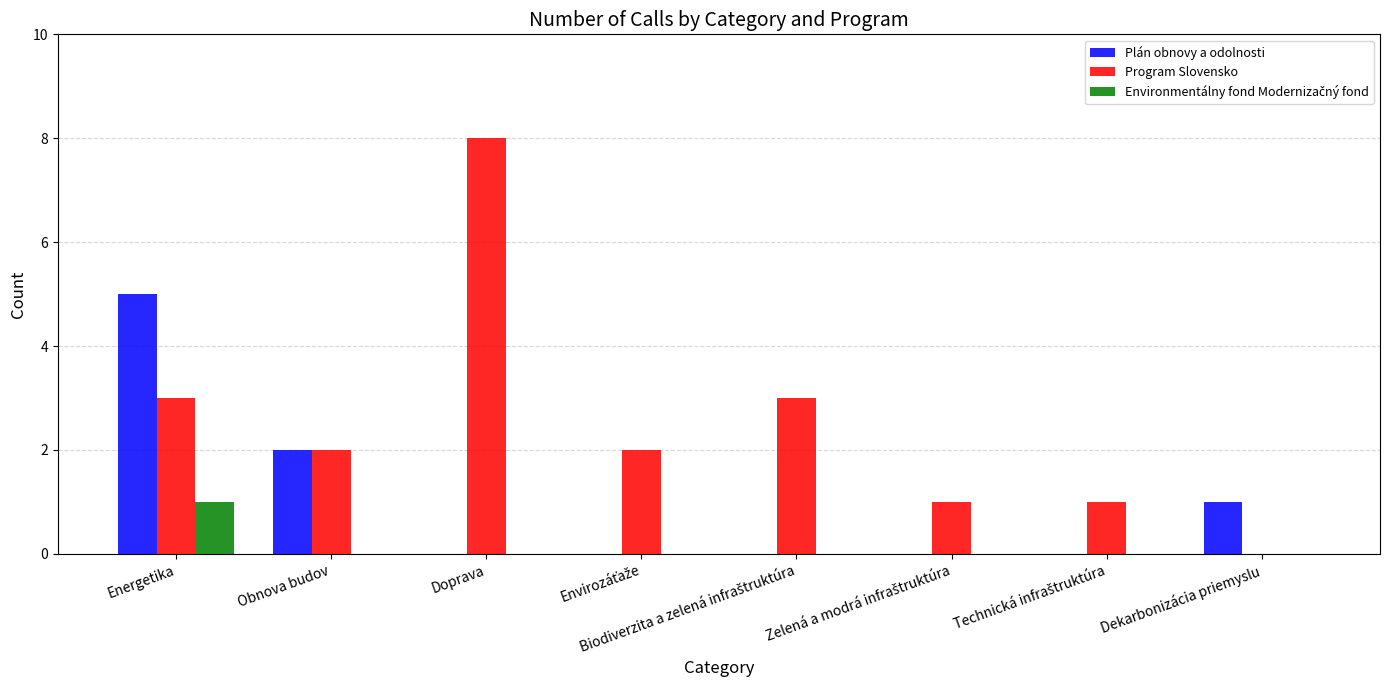

How many groups of bars are there?

8